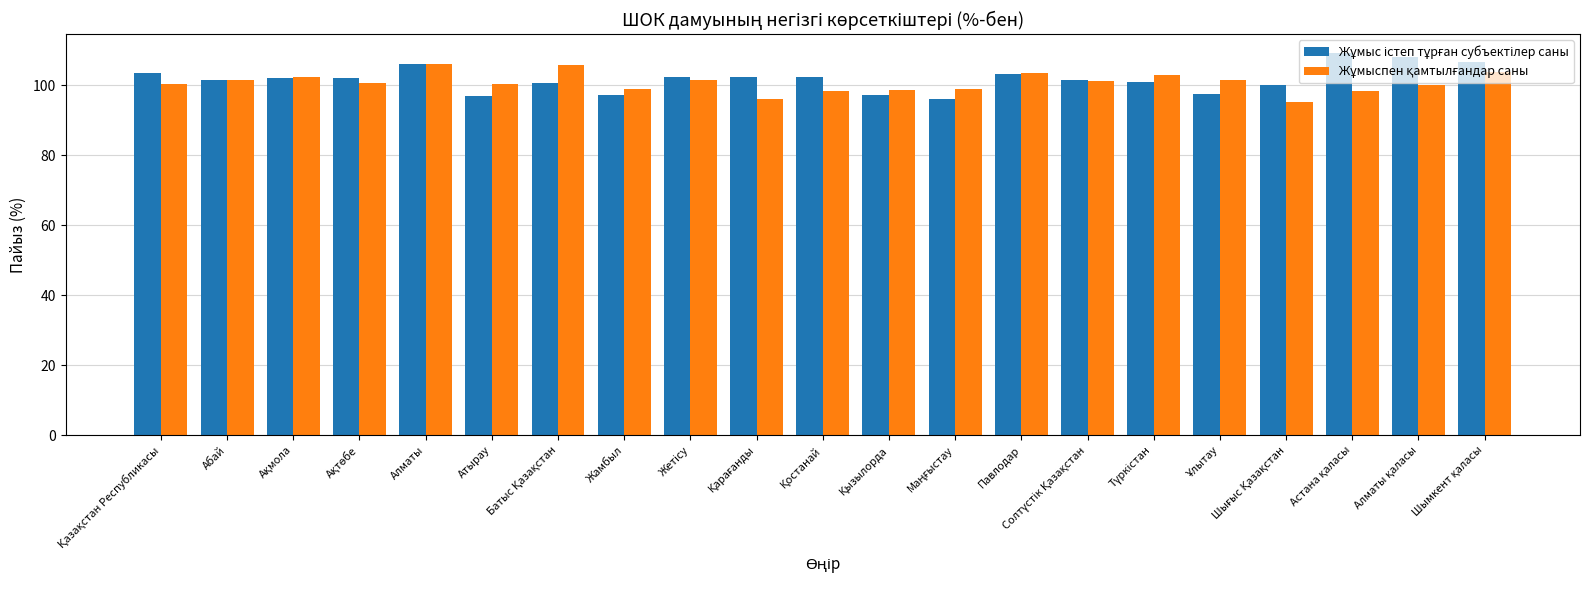

At how many categories does at least one series exceed 101?

16